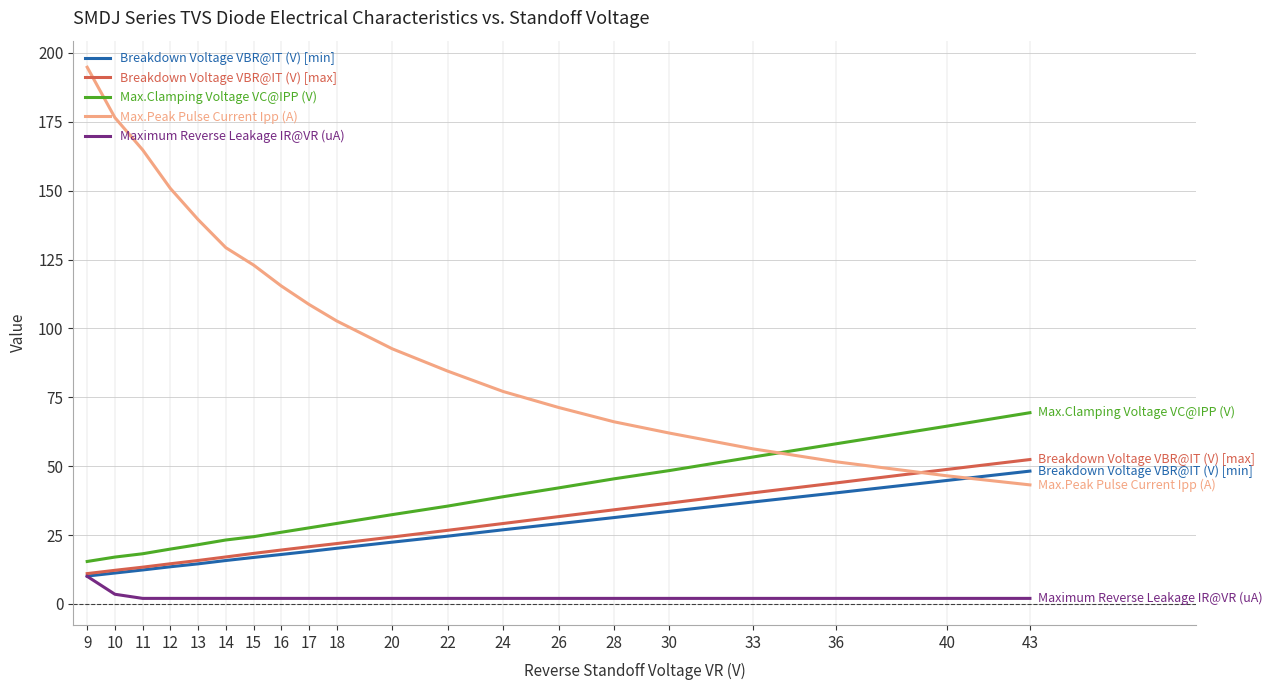

Reading left to right, transcribe all the data shown in this chart.

Breakdown Voltage VBR@IT (V) [min]: 10.1	11.2	12.3	13.5	14.5	15.8	16.9	17.9	19.0	20.2	22.4	24.6	26.9	29.1	31.3	33.6	37.0	40.3	44.8	48.2
Breakdown Voltage VBR@IT (V) [max]: 11.0	12.2	13.3	14.6	15.8	17.0	18.3	19.6	20.8	21.9	24.3	26.7	29.2	31.7	34.2	36.6	40.3	43.9	48.8	52.4
Max.Clamping Voltage VC@IPP (V): 15.4	17.0	18.2	19.9	21.5	23.2	24.4	26.0	27.6	29.2	32.4	35.5	38.9	42.1	45.4	48.4	53.3	58.1	64.5	69.4
Max.Peak Pulse Current Ipp (A): 194.8	176.5	164.8	150.8	139.5	129.3	123.0	115.4	108.7	102.7	92.6	84.5	77.1	71.3	66.1	62.0	56.3	51.6	46.5	43.2
Maximum Reverse Leakage IR@VR (uA): 10.0	3.5	2.0	2.0	2.0	2.0	2.0	2.0	2.0	2.0	2.0	2.0	2.0	2.0	2.0	2.0	2.0	2.0	2.0	2.0